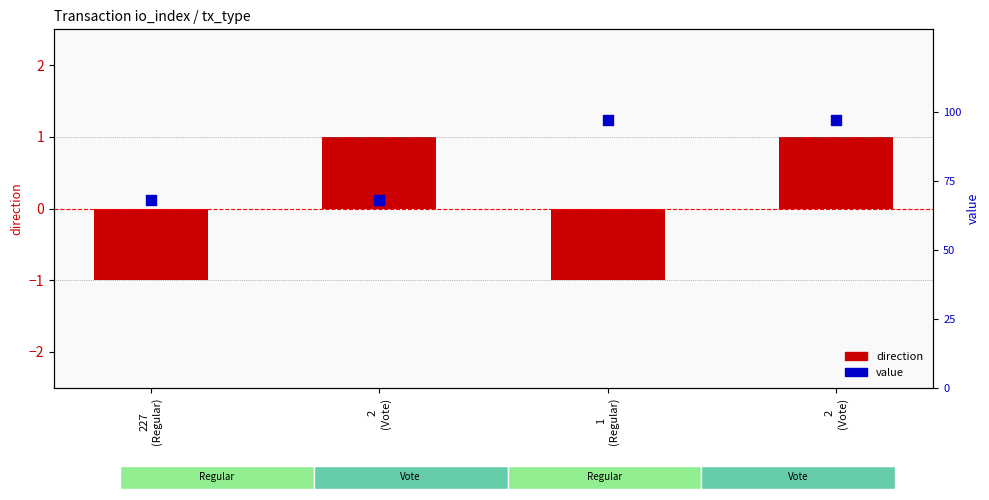

At which category is the sum across all series the highest?

2
(Vote)